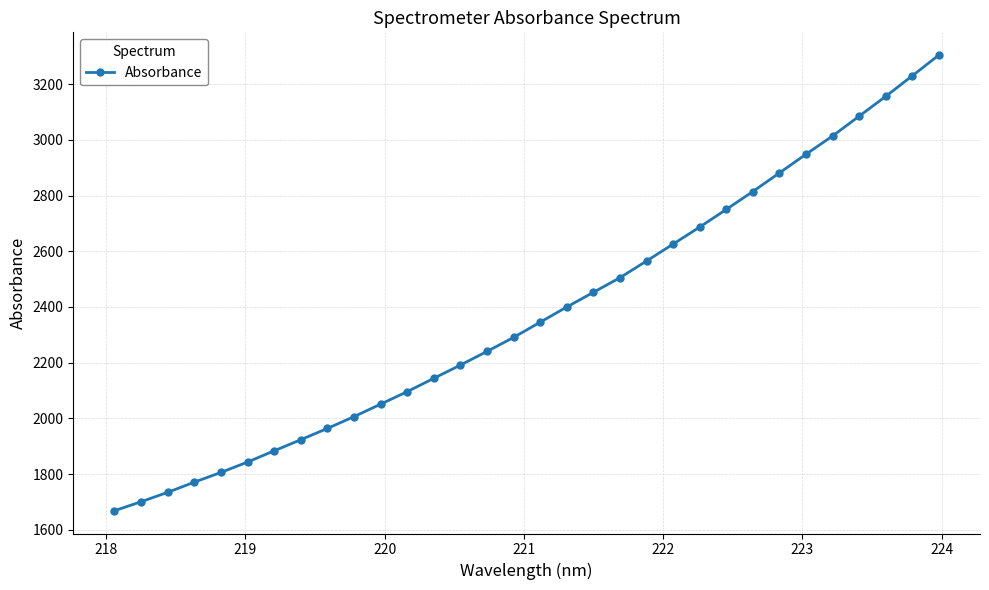

What is the smallest value displayed?

1668.3